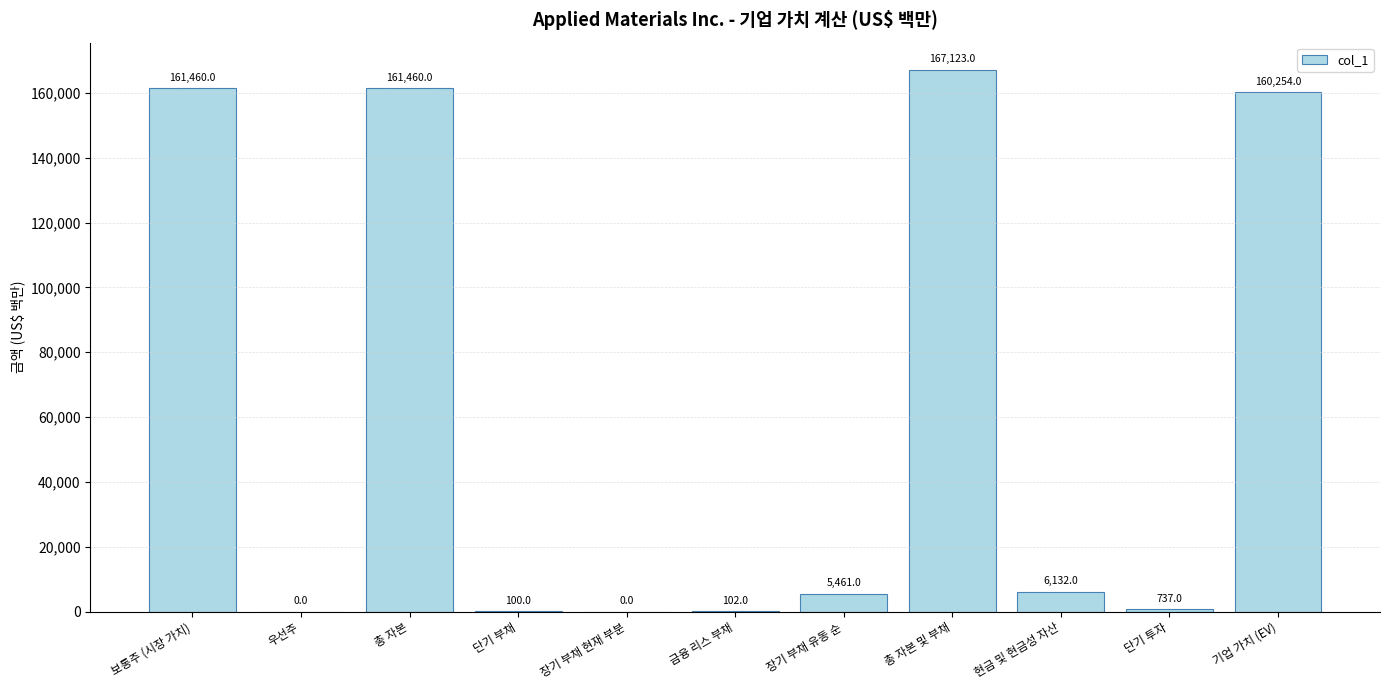

Does the chart contain stacked bars?

No